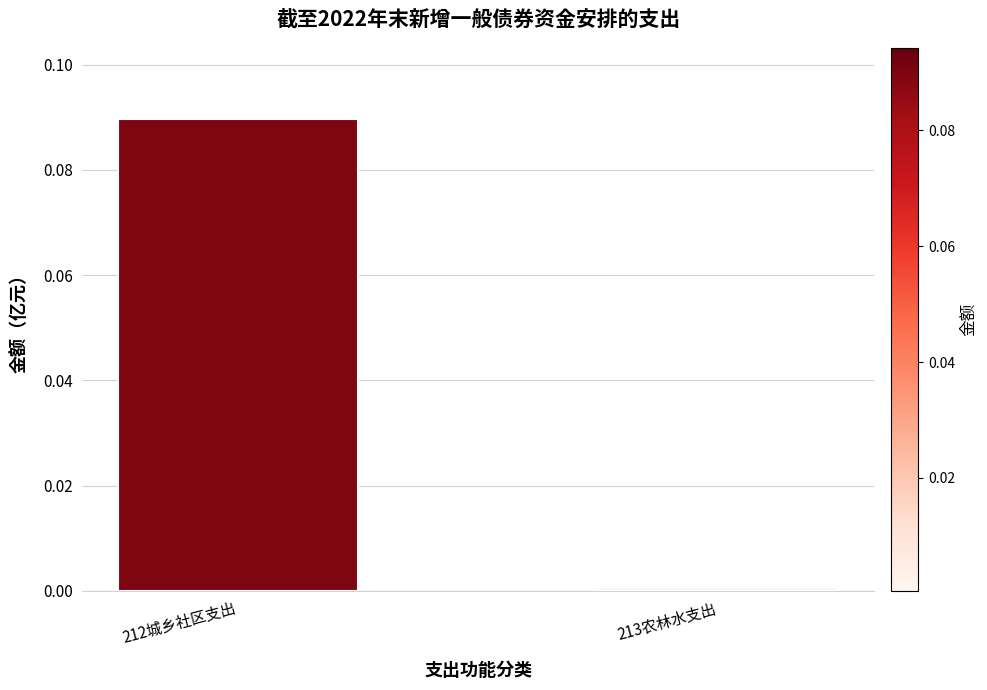

Count the number of categories in the chart.

2